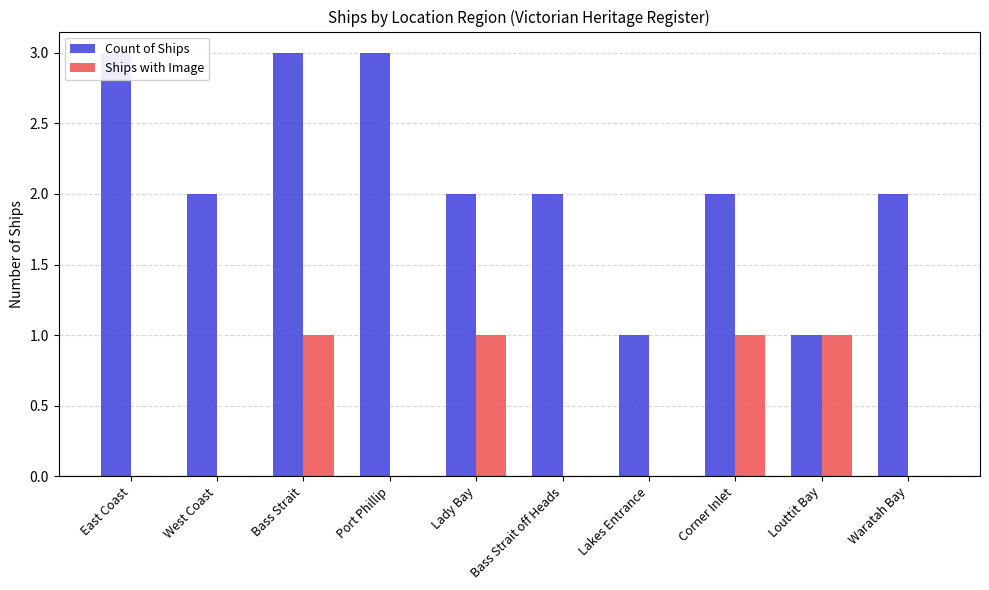

What is the sum of the Count of Ships values at Bass Strait off Heads and Louttit Bay?

3